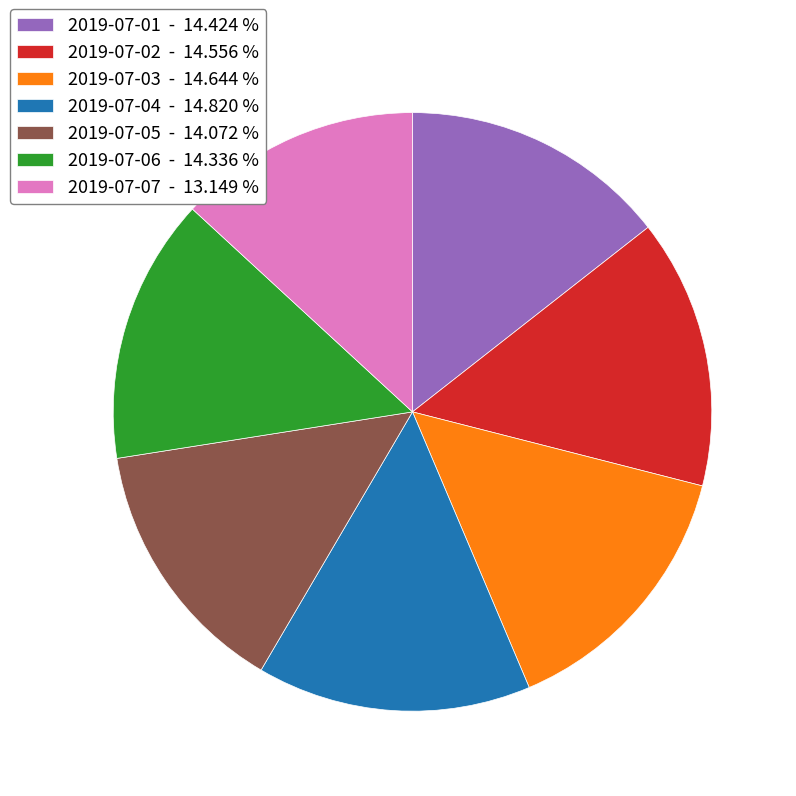

True or false: 2019-07-07 accounts for 13% of the total.

True